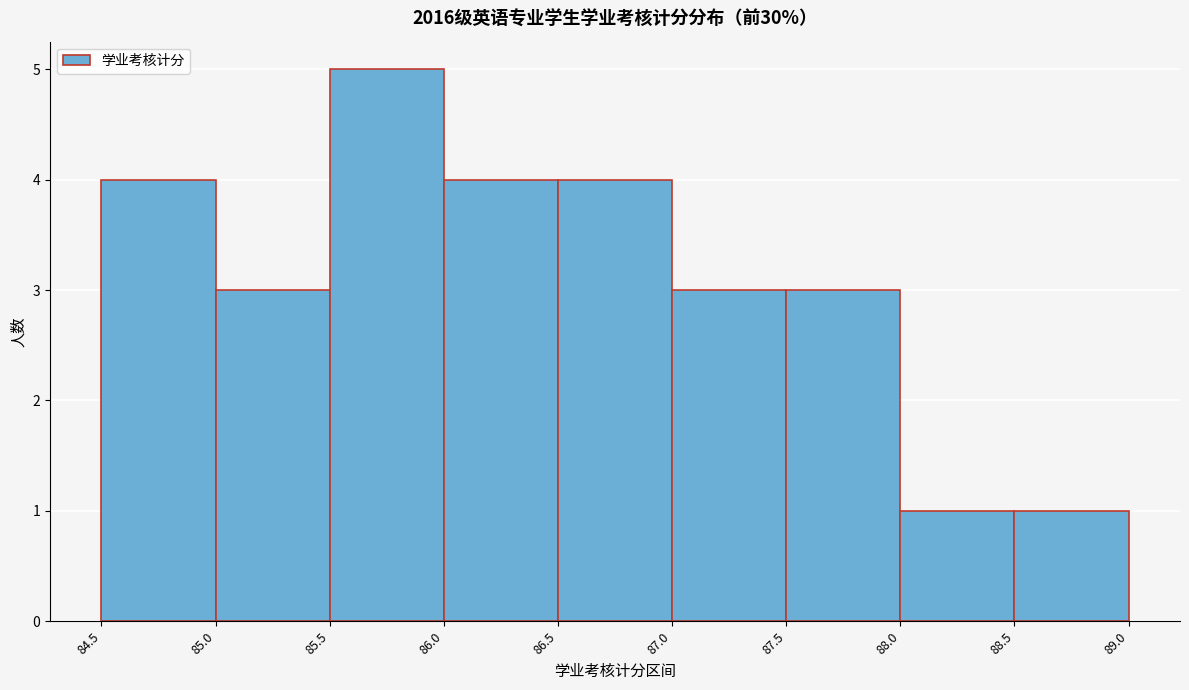

How tall is the bar that spans 86.0 to 86.5 on the x-axis? The values are not printed on the chart, so give them approximately, as read against the axis.

4